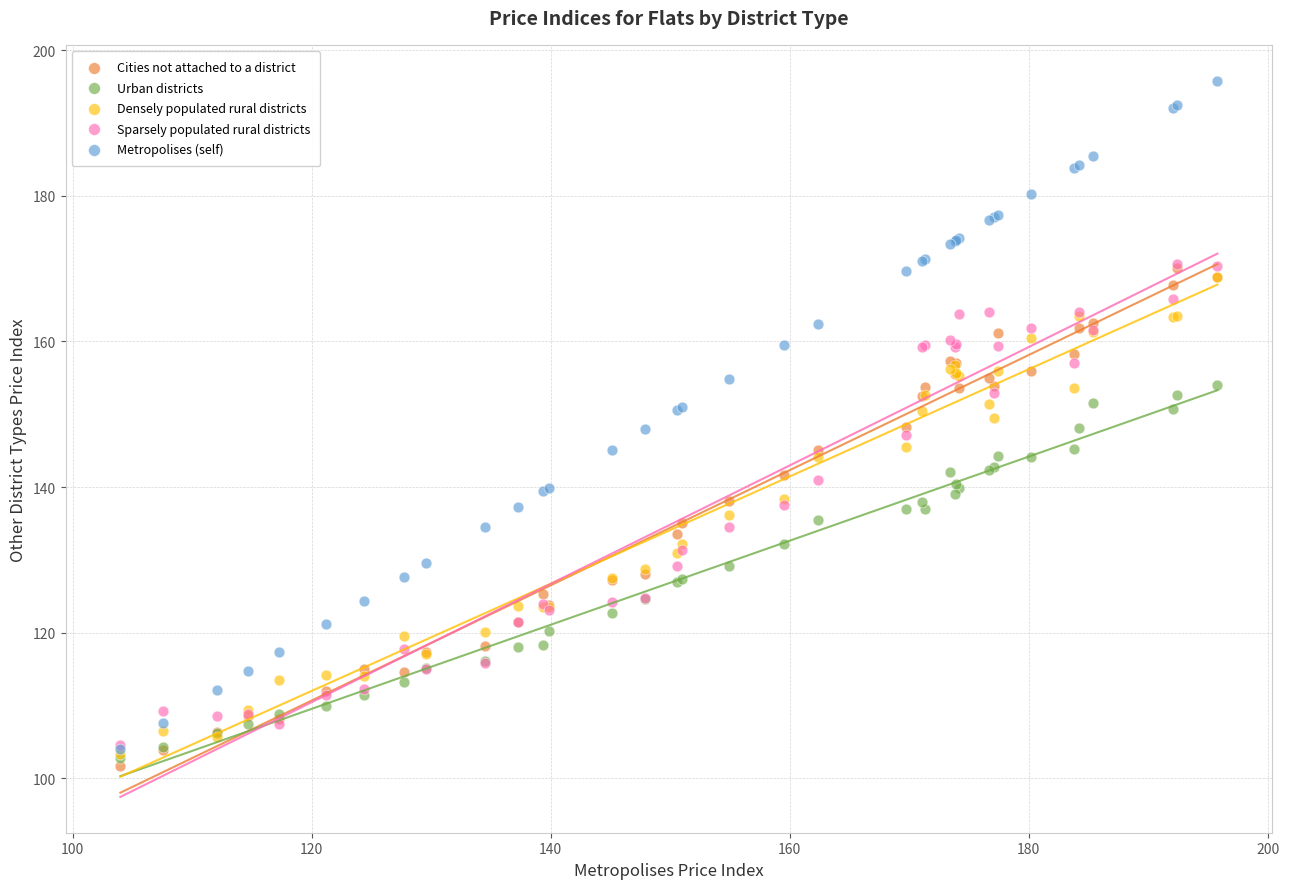

Which series contains the lowest Y value?

Cities not attached to a district